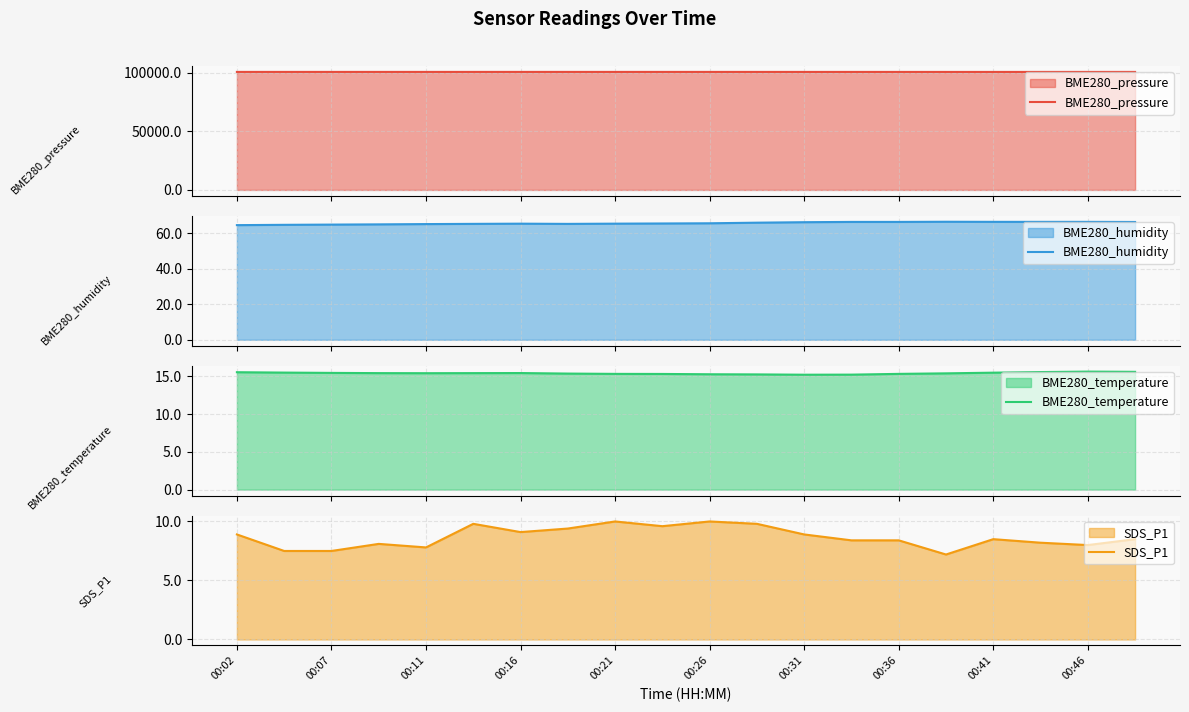

Which label corresponds to the largest value in the chart?

00:16